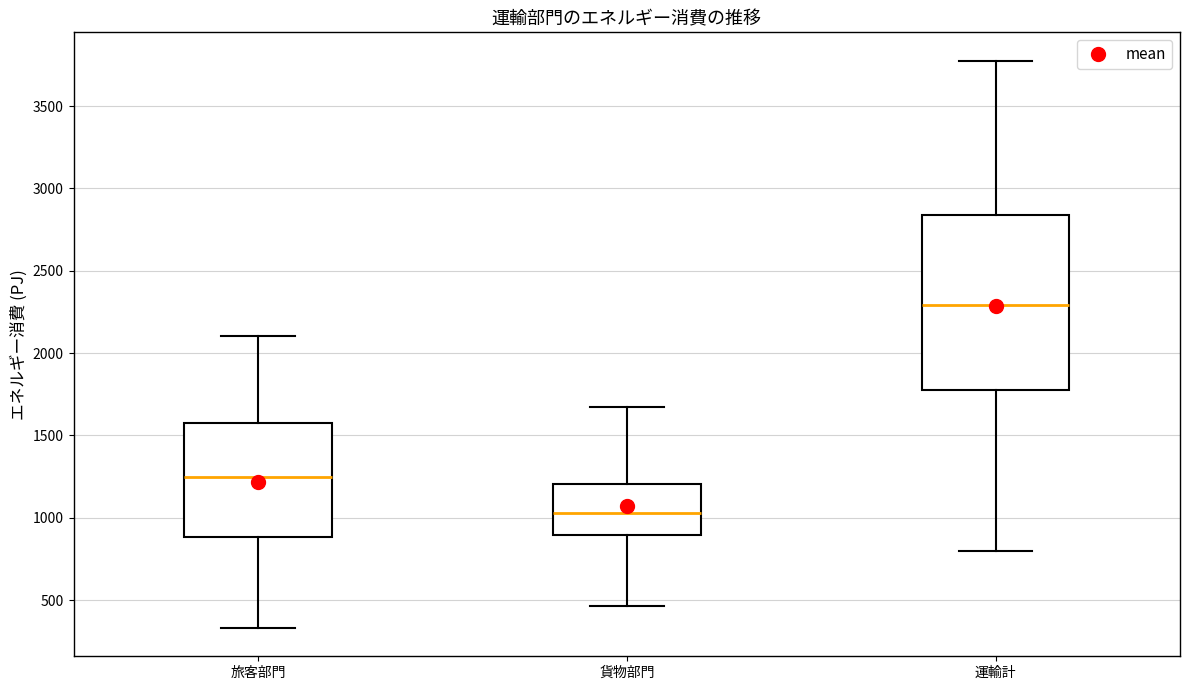

Reading left to right, transcribe this box plot: for each box, give where its median line is, the range the box spans, and where its two whiskers end, as read against the y-axis. The values are not printed on the chart, so give them approximately, as read against the axis.

旅客部門: median 1250, box 900 to 1600, whiskers 350 to 2100
貨物部門: median 1050, box 900 to 1200, whiskers 450 to 1650
運輸計: median 2300, box 1800 to 2850, whiskers 800 to 3800